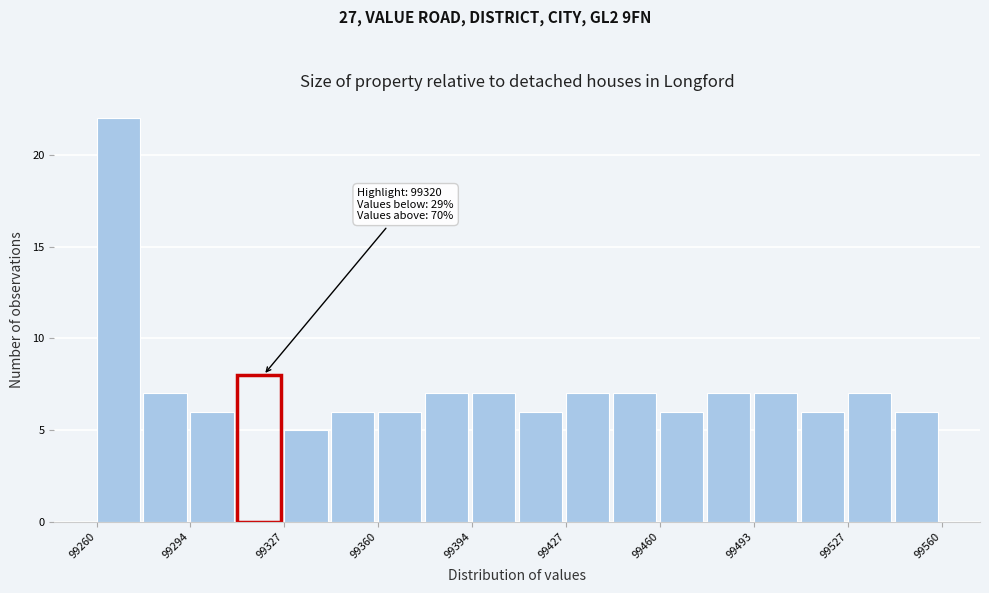

Read against the x-axis, roughly where is the centre of the tallest bar?

99270